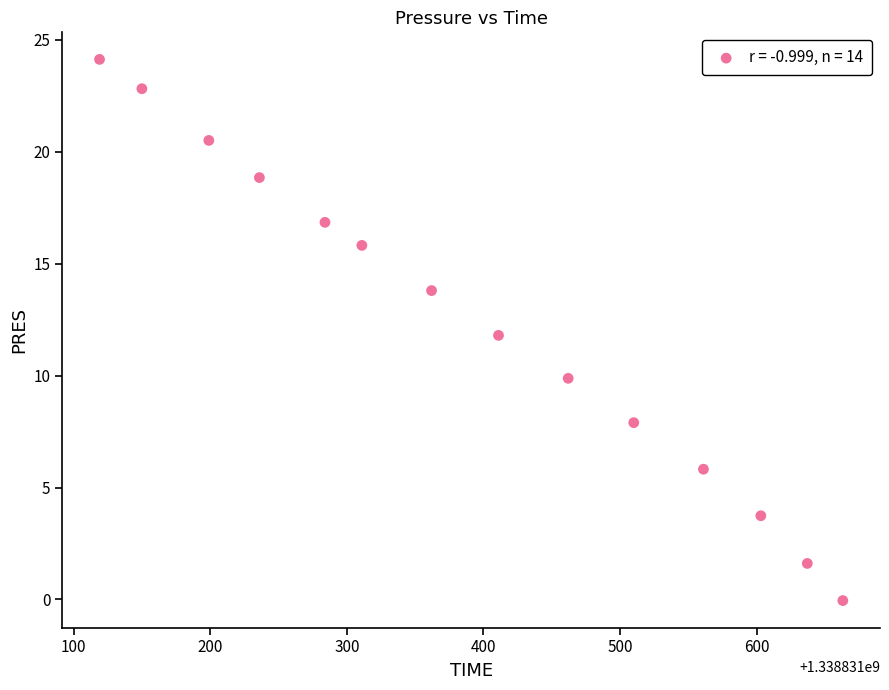

What is the range of X values (max minus min)?

544.0